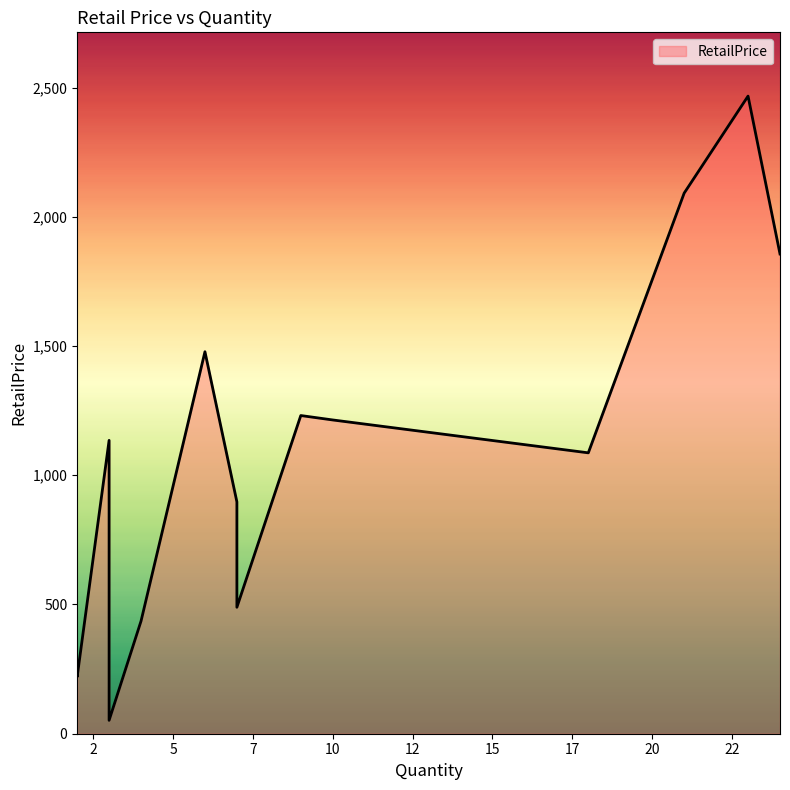

Between 3 and 3, which is larger?

3